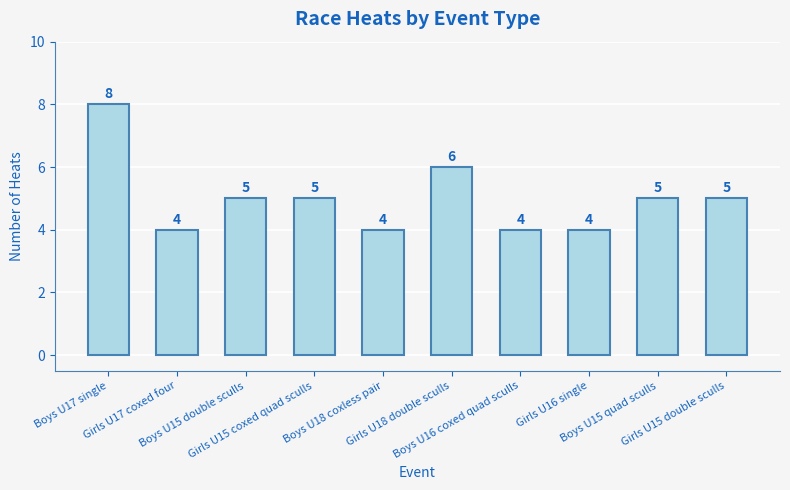

What is the average value?

5